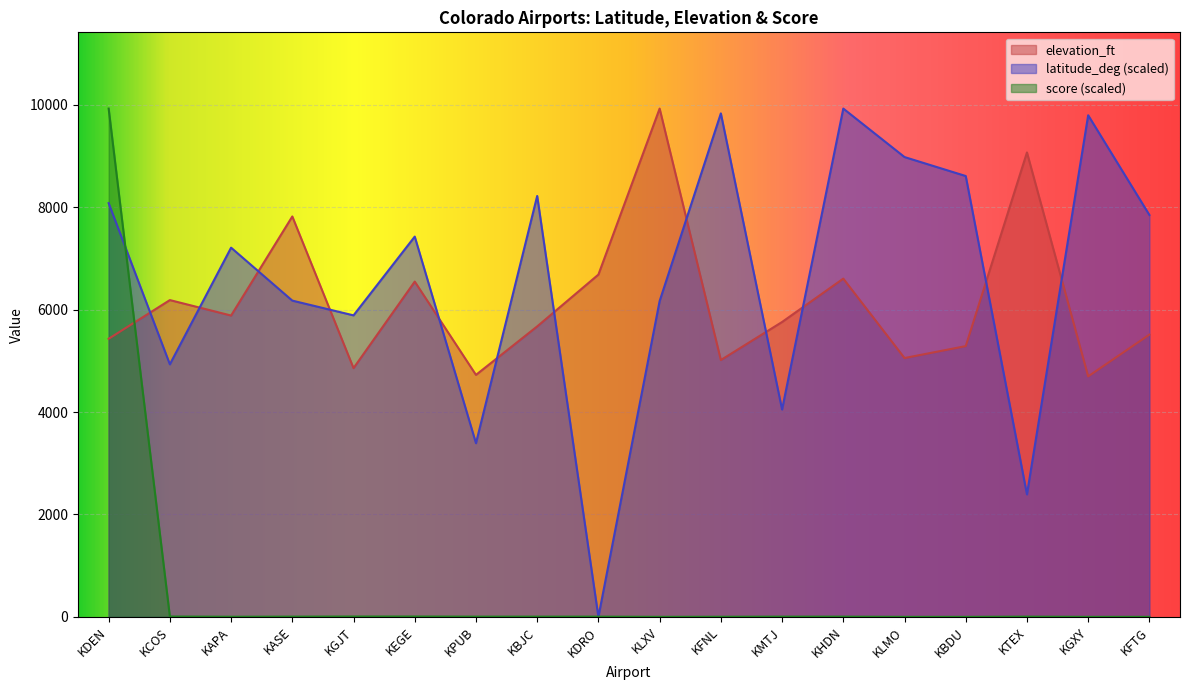

Which series has the largest total across all categories?

latitude_deg (scaled)